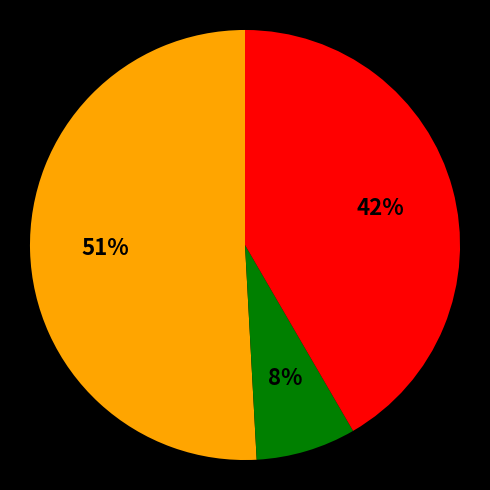

To the nearest percent, what is the average slice percentage?

33%